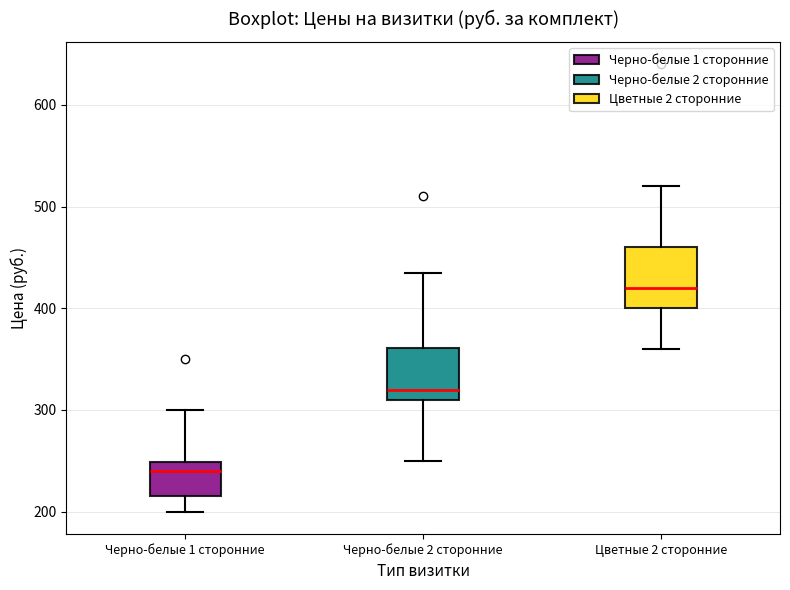

Which box's median line is the lowest?

Черно-белые 1 сторонние